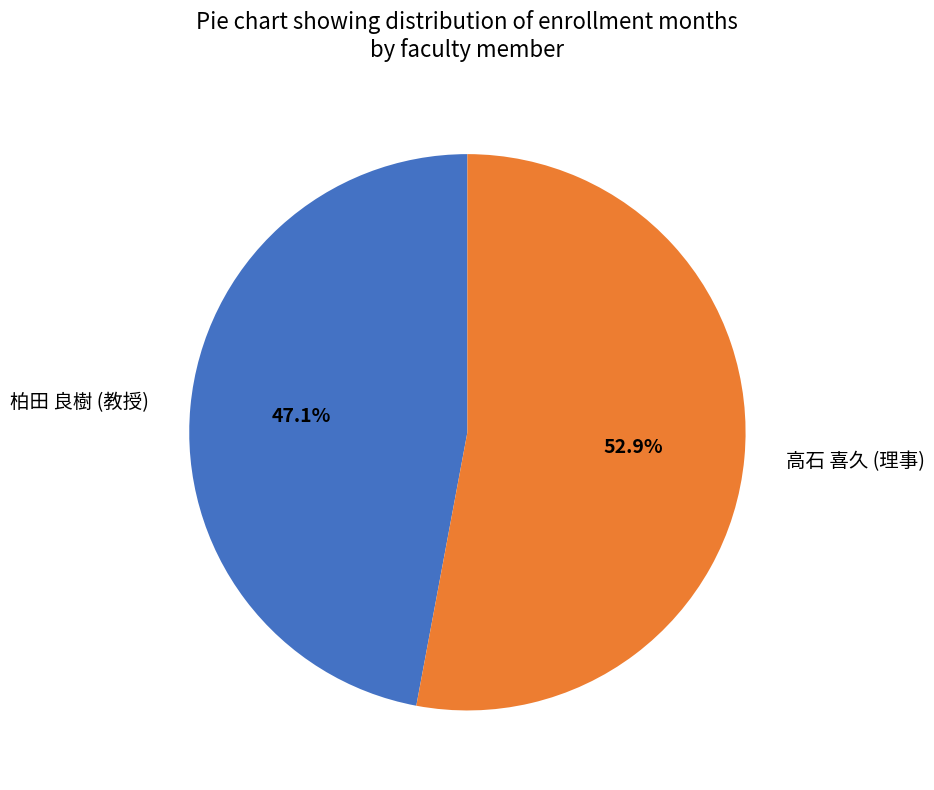

The 高石 喜久 (理事) slice represents 53% of the pie. True or false?

True